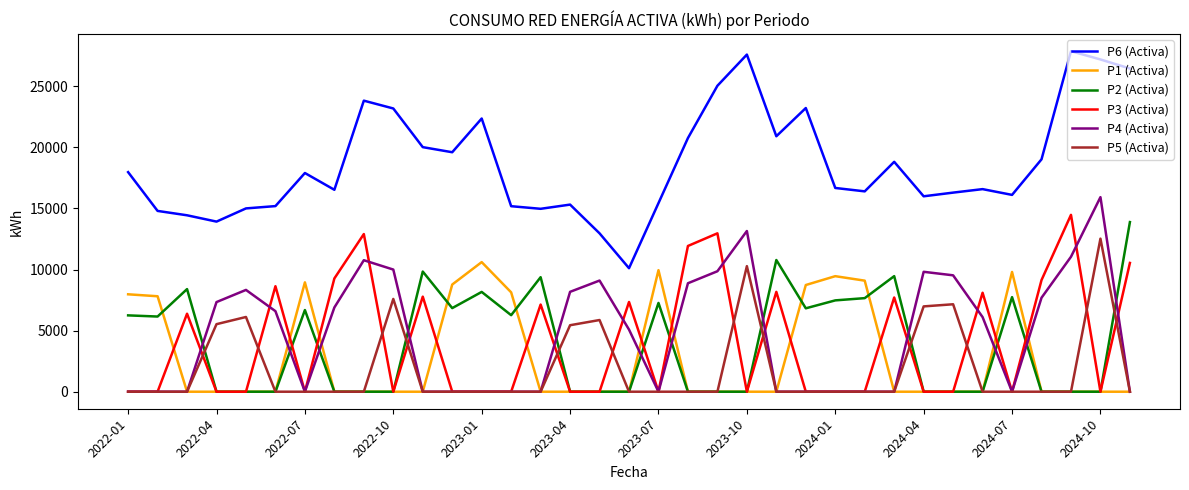

After their last crossing, which series has the higher values: P4 (Activa) or P2 (Activa)?

P2 (Activa)